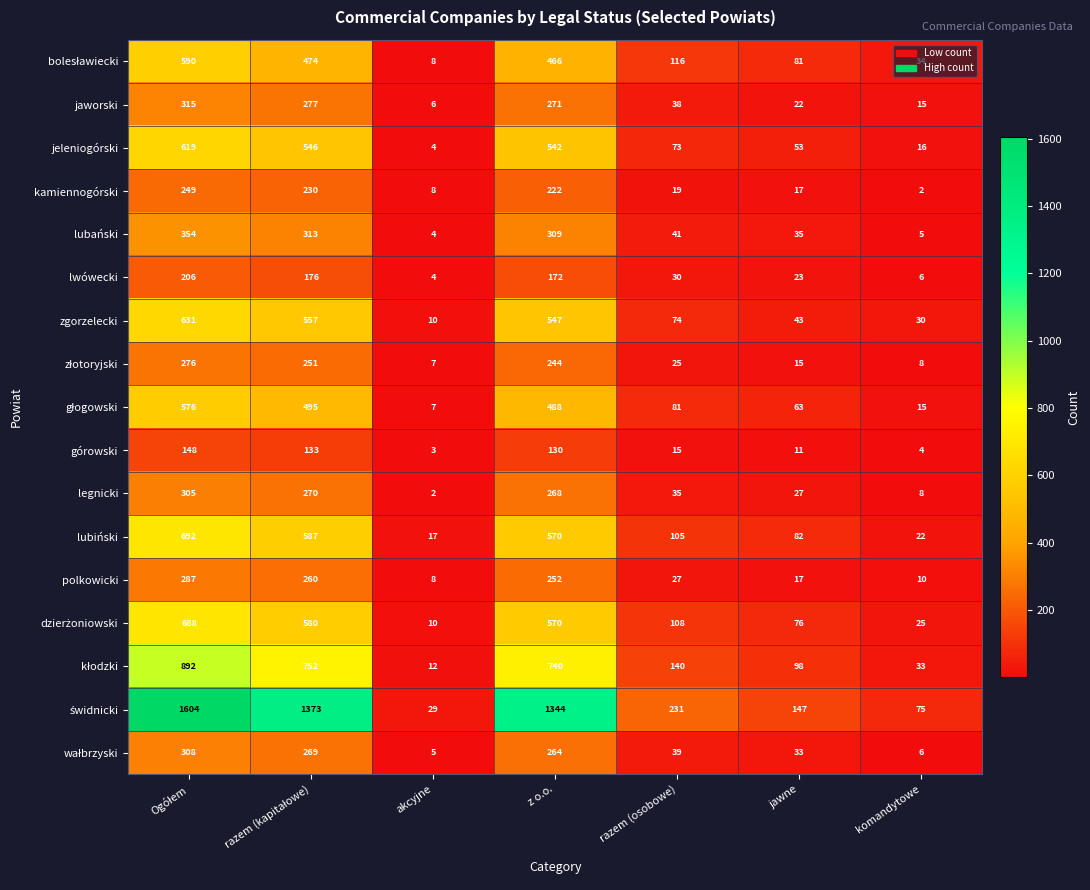

At which label is kamiennogórski closest to 125?

z o.o.